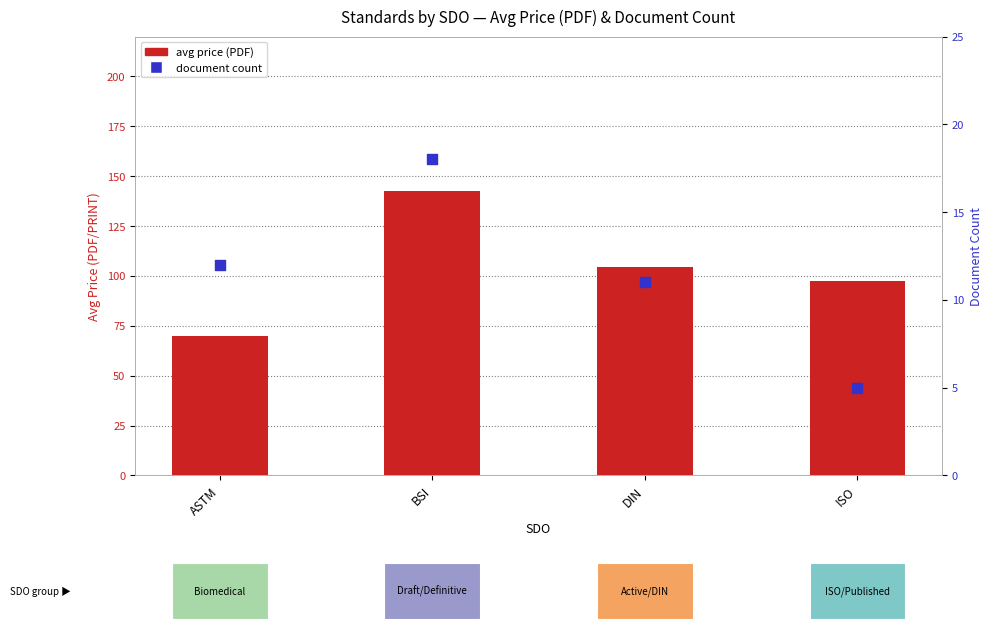

Which series has the largest total across all categories?

avg price (PDF)